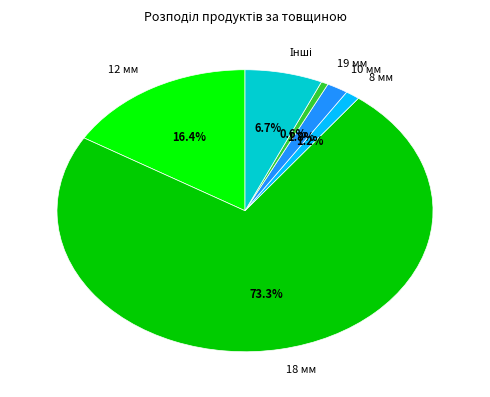

How much of the chart is everything except 18 мм?

26.7%